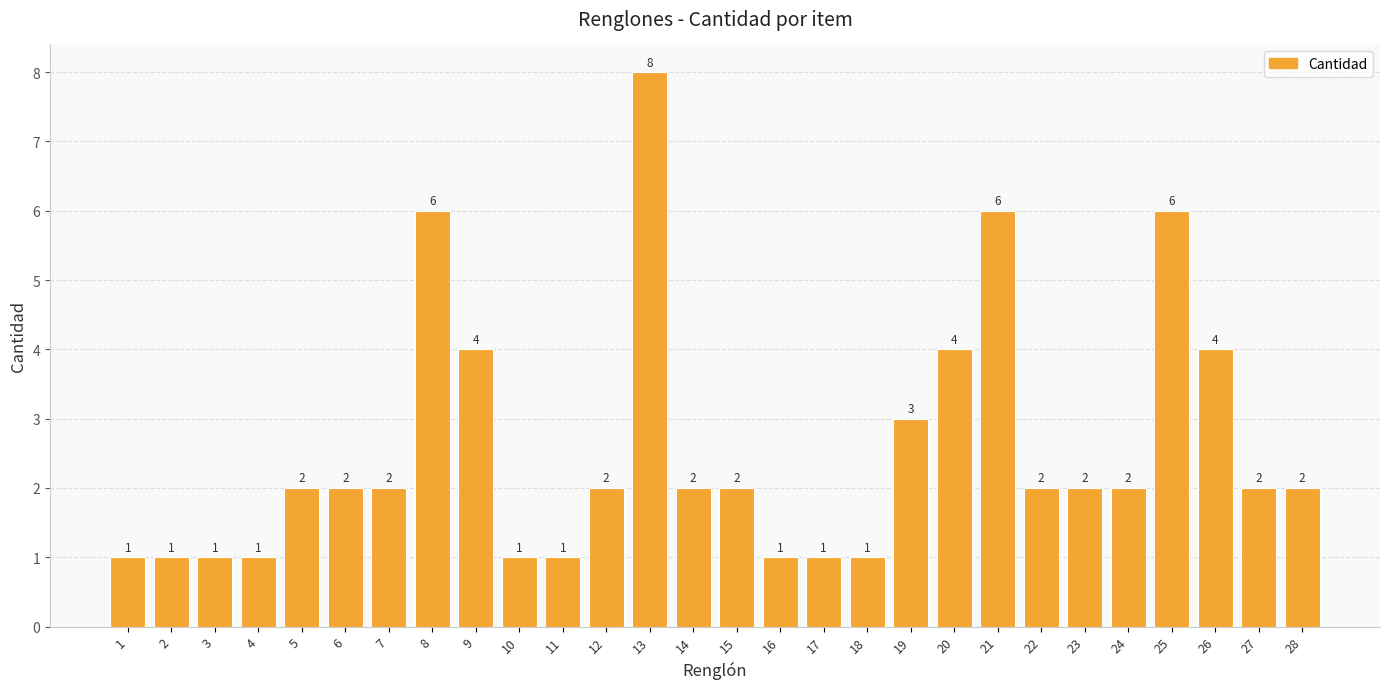

What is the value of the 5th bar from the left?

2